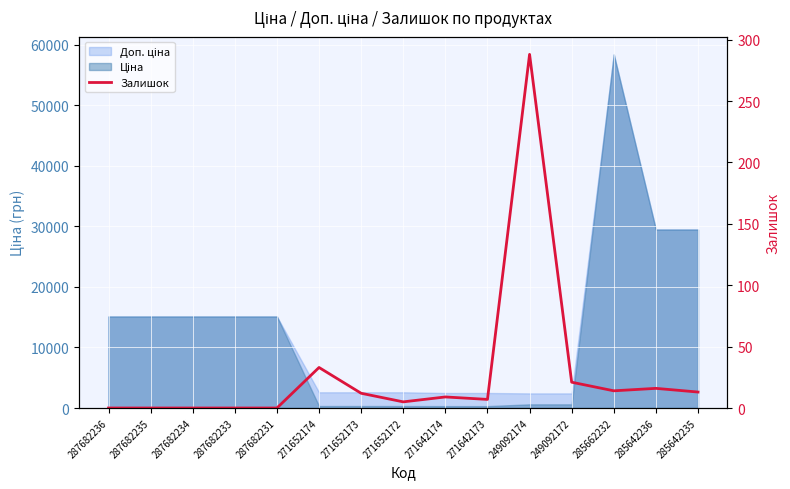

Rank the categories by value from lowest to highest.

287682236, 287682235, 287682234, 287682233, 287682231, 271652172, 271642173, 271642174, 271652173, 285642235, 285662232, 285642236, 249092172, 271652174, 249092174